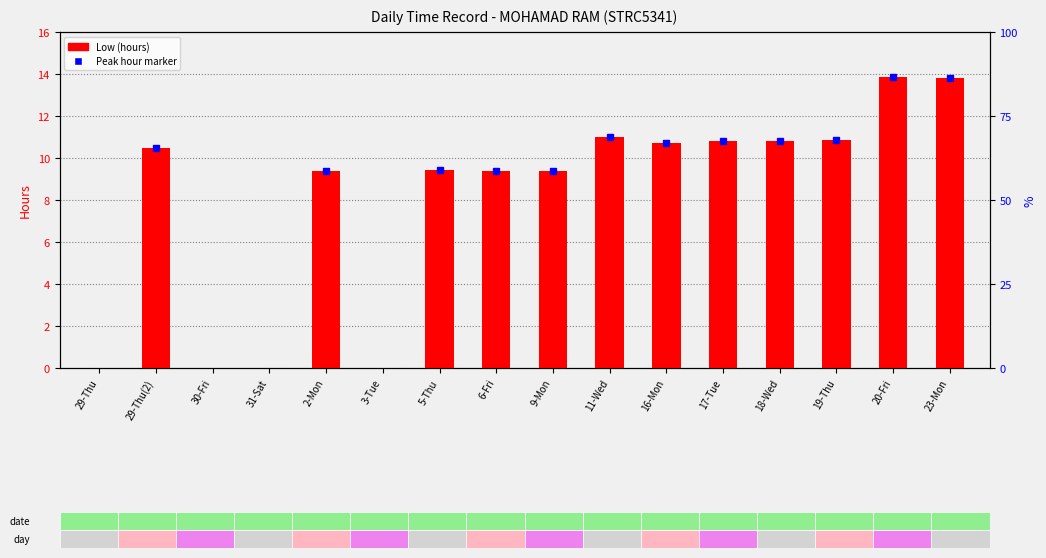

Are the bars horizontal?

No